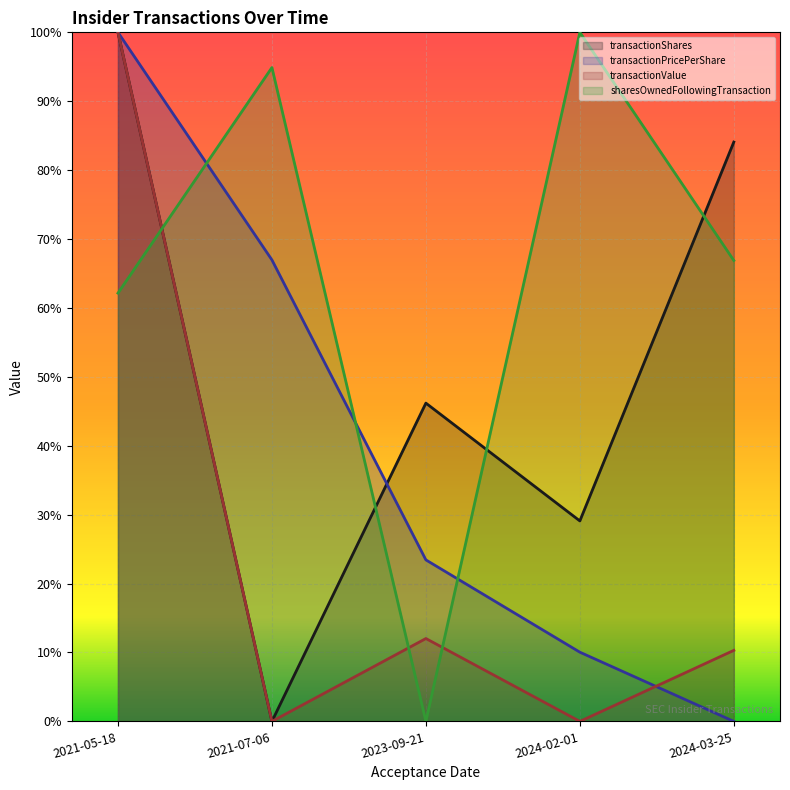

At which category is the sum across all series the highest?

2021-05-18